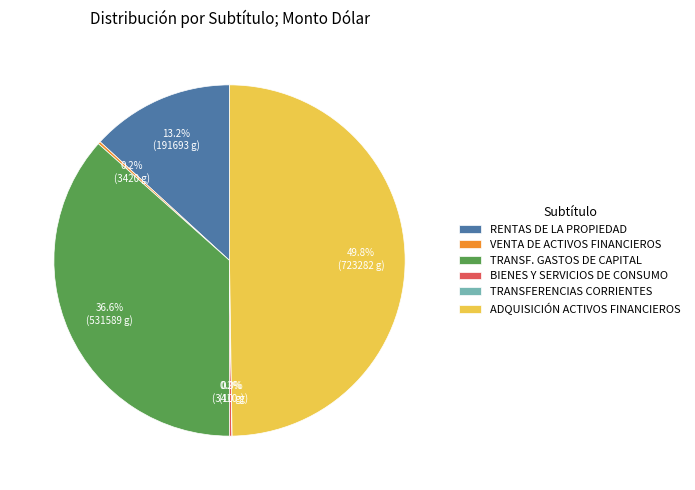

How much of the chart is everything except ADQUISICIÓN ACTIVOS FINANCIEROS?

50.2%